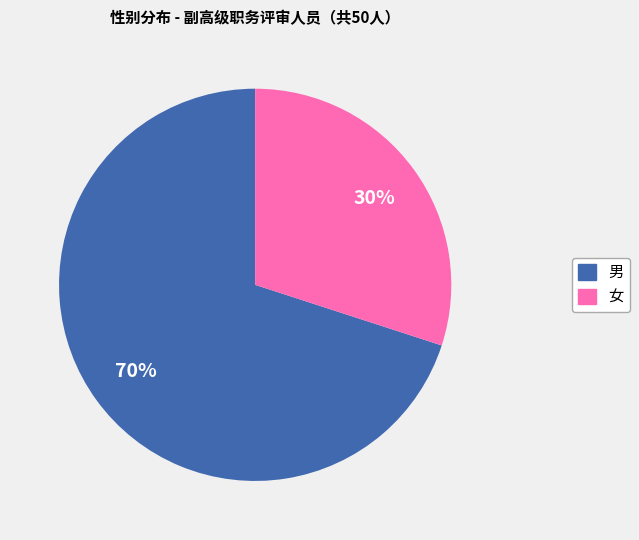

Which category has the smallest portion of the pie?

女